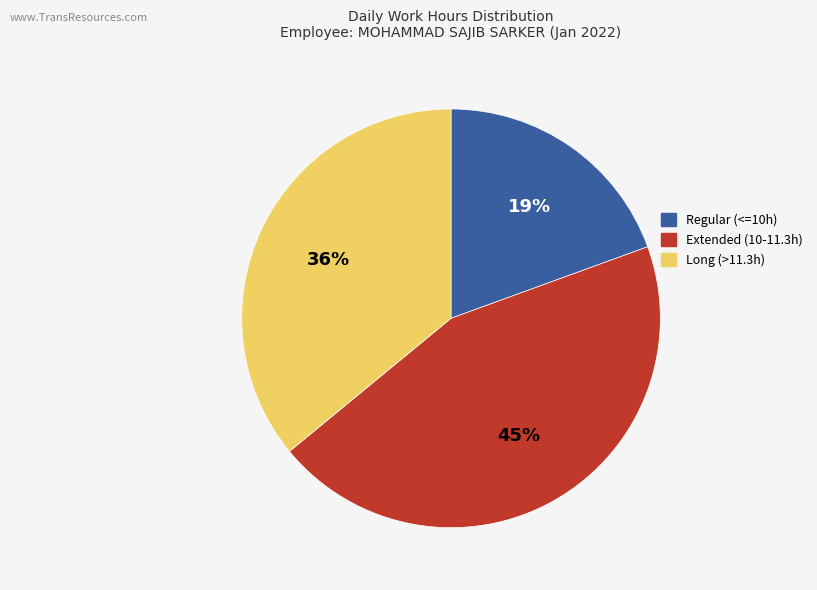

Is there any slice that represents more than half of the pie?

No